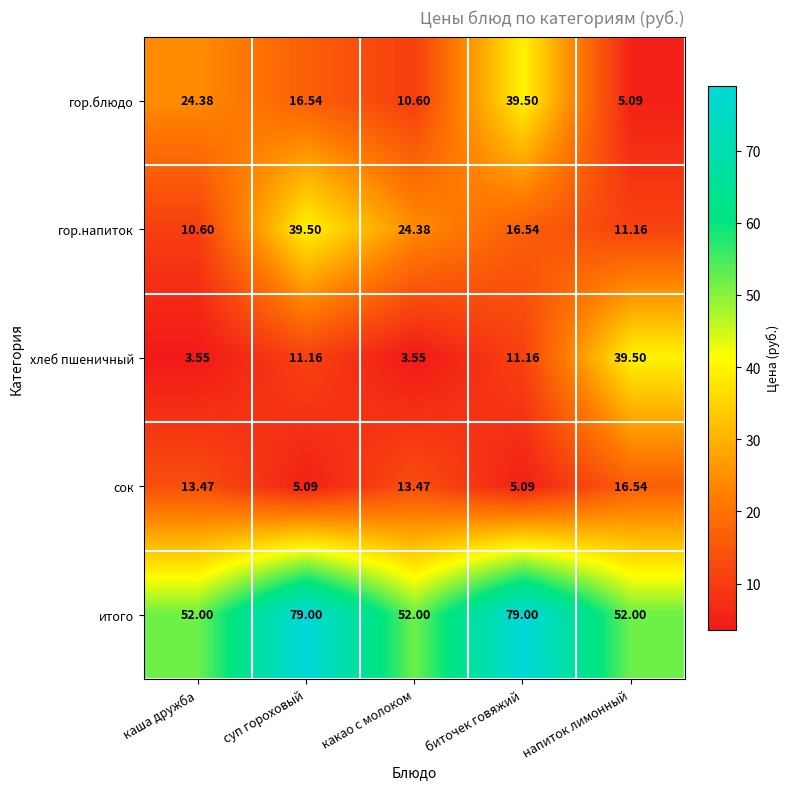

Is the value of хлеб пшеничный at какао с молоком greater than the value of гор.блюдо at напиток лимонный?

No